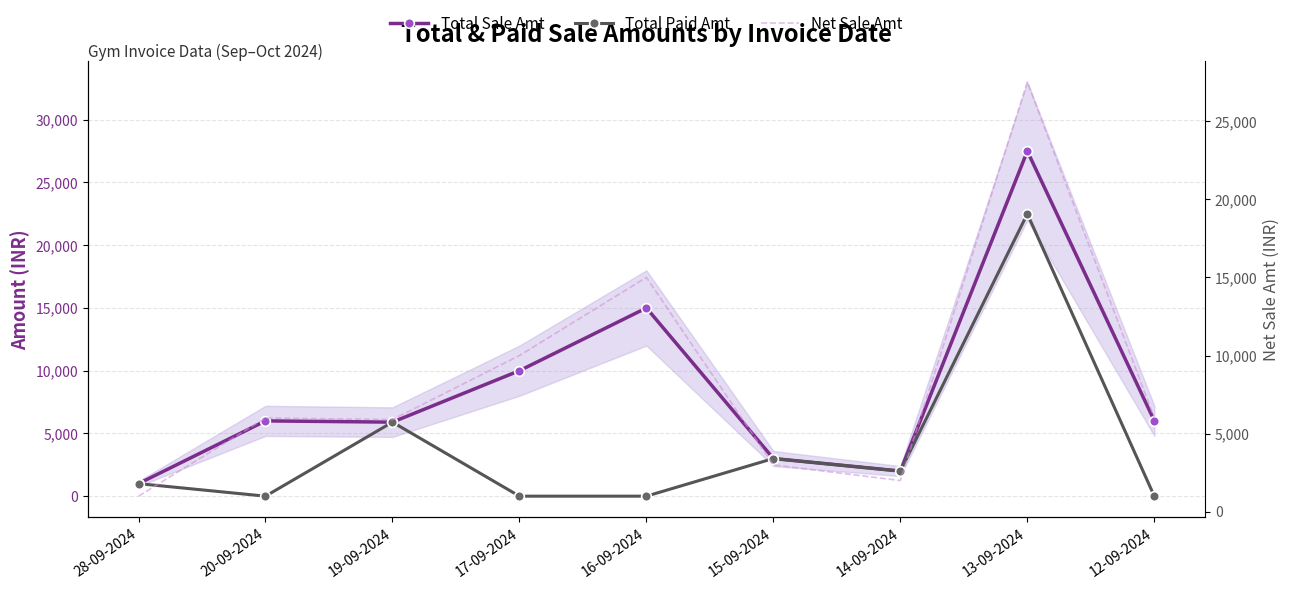

Reading right to left, list all the values displayed in this chart.

Total Sale Amt: 6009.8	27498.0	2000.0	3000.0	15000.0	10000.0	5900.0	6000.0	1000.0
Total Paid Amt: 0.0	22499.0	2000.0	3000.0	0.0	0.0	5900.0	0.0	1000.0
Net Sale Amt: 6009.8	27498.0	2000.0	3000.0	15000.0	10000.0	5900.0	6000.0	1000.0